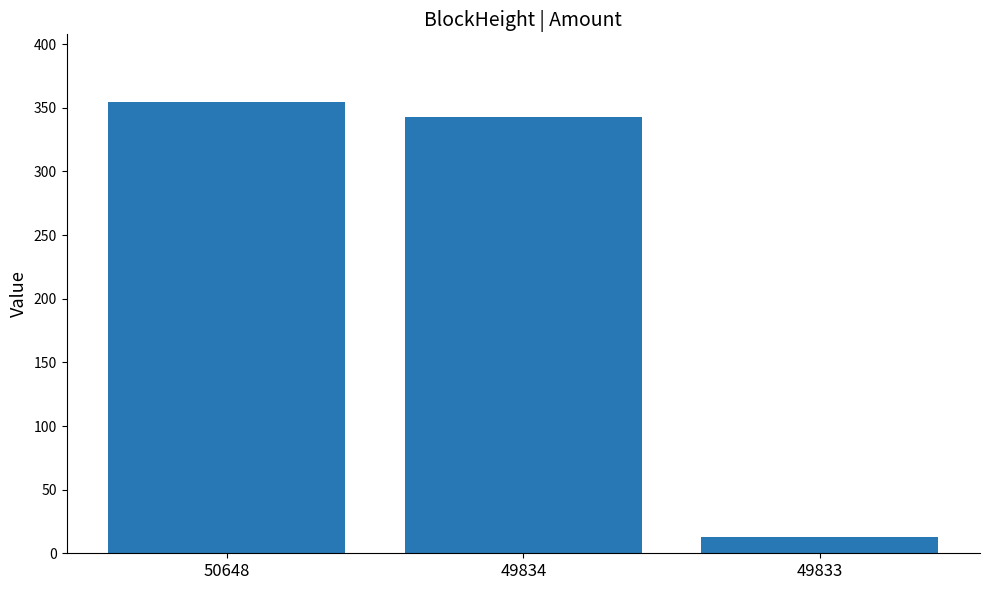

Reading left to right, what are all the values shown in this chart?

354.6	343.0	12.6